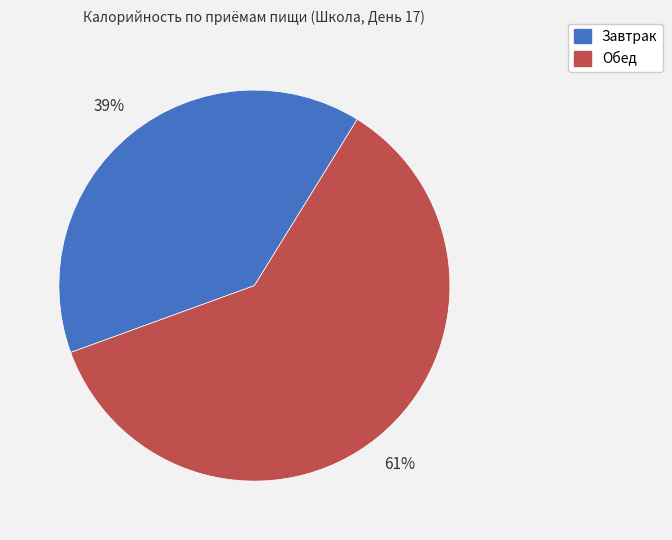

The Завтрак slice represents 39% of the pie. True or false?

True